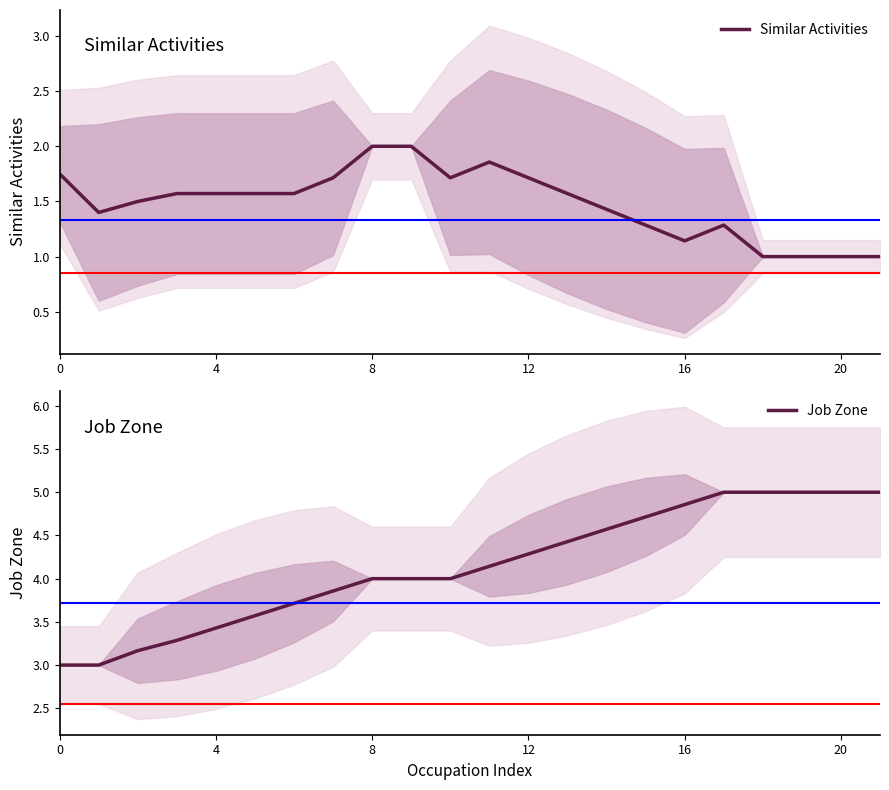

Where does the Job Zone series first go above 4?

11